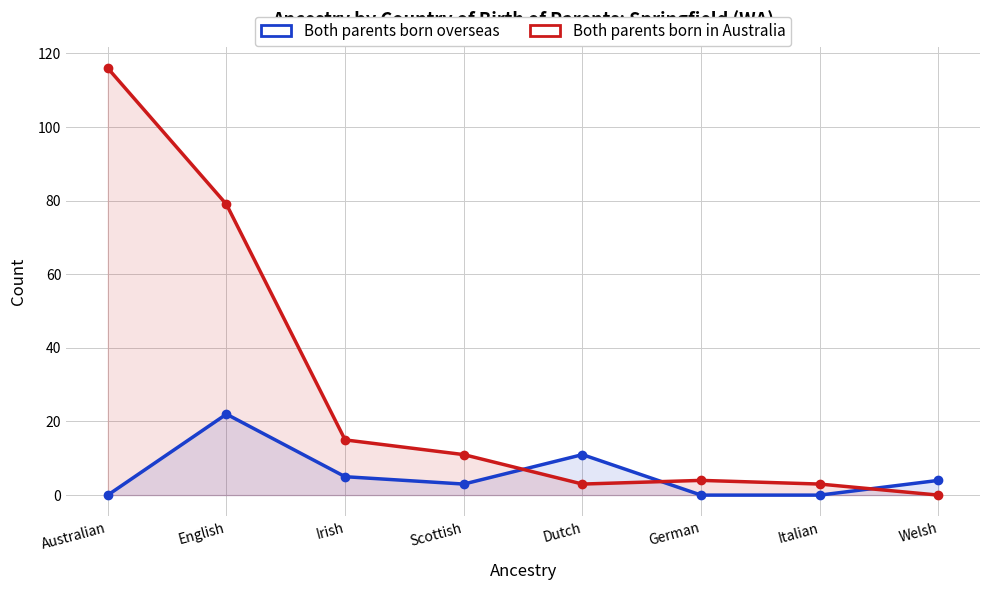

Is it true that Both parents born in Australia equals 4 at German?

True